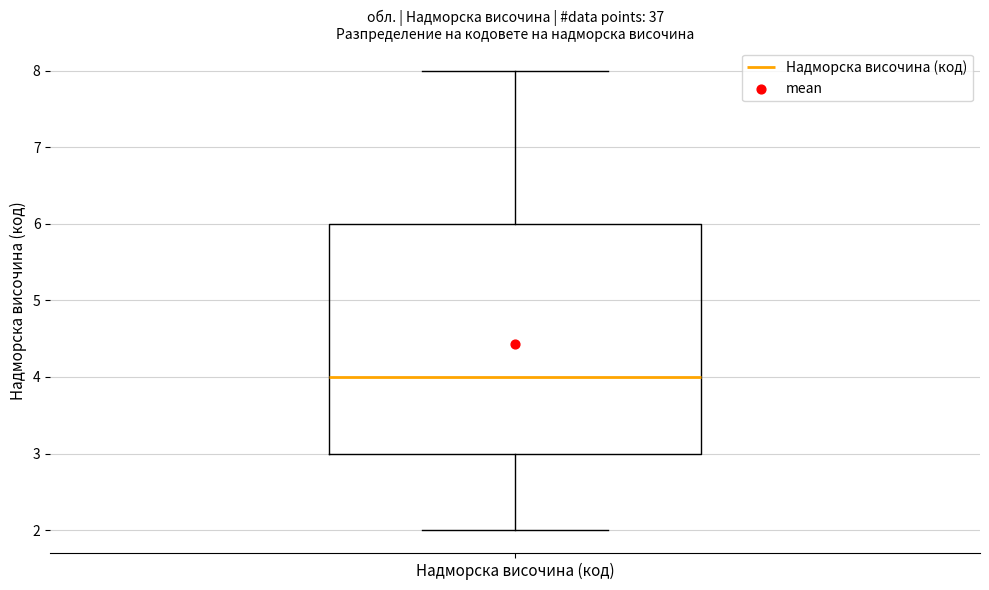

Read this box plot against the y-axis: the position of the median line, the range covered by the box, and the ends of both whiskers. The values are not printed on the chart, so give them approximately, as read against the axis.

median 4, box 3 to 6, whiskers 2 to 8